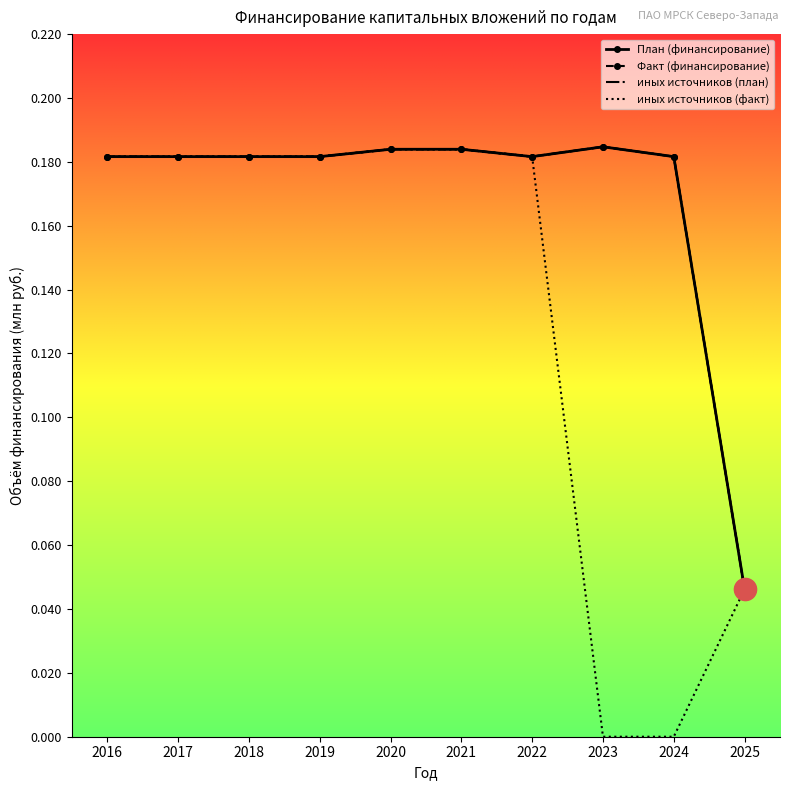

Which has a higher value, 2017 or 2024?

2017